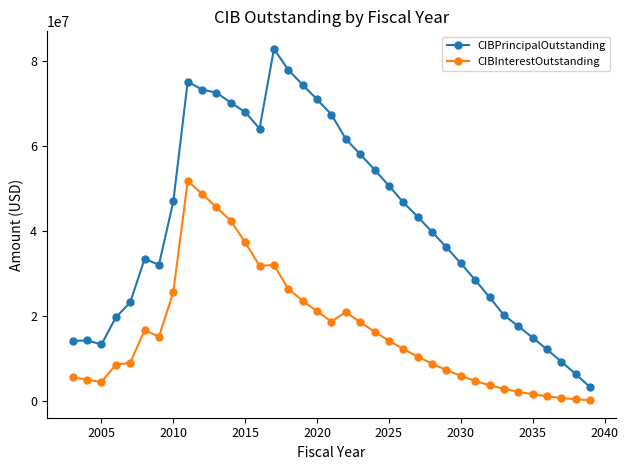

List the series in order of their overall mean, lowest first.

CIBInterestOutstanding, CIBPrincipalOutstanding